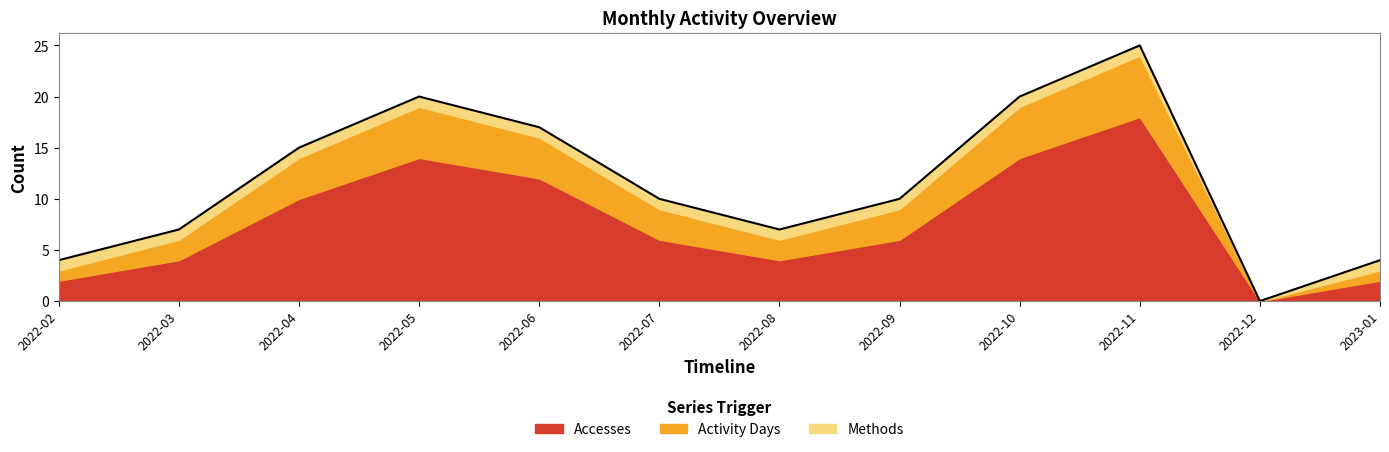

How many values are below 10?

5